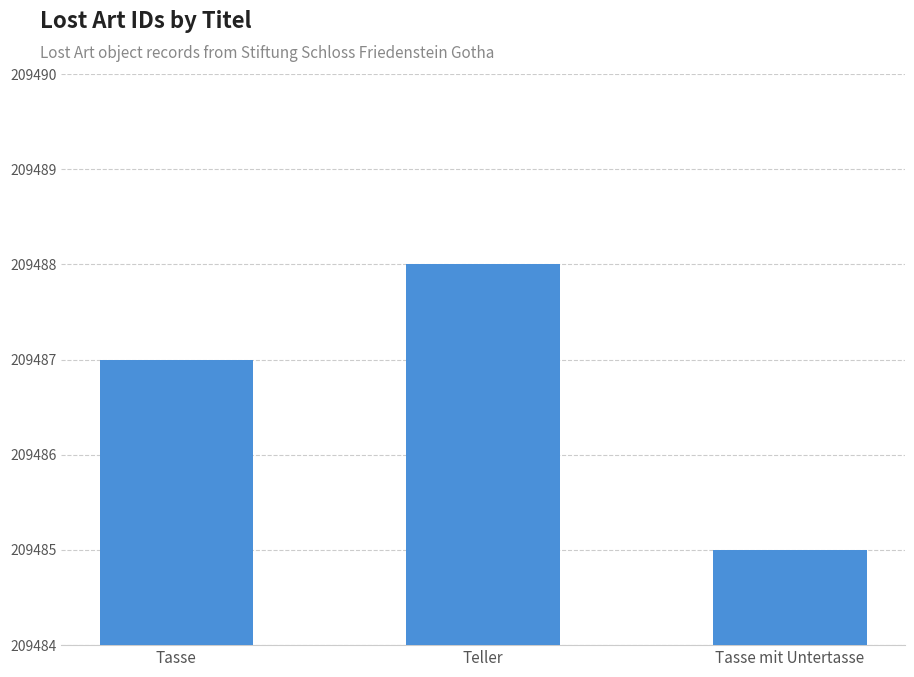

What value does the data have at Tasse?

209487